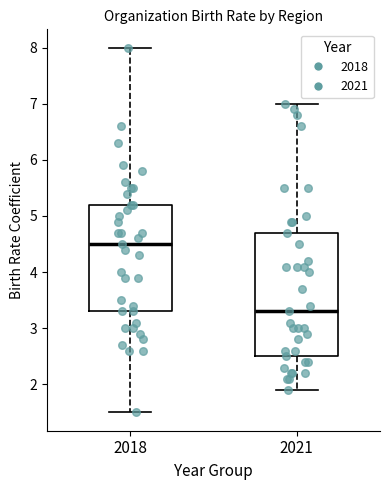

Reading left to right, transcribe this box plot: for each box, give where its median line is, the range the box spans, and where its two whiskers end, as read against the y-axis. The values are not printed on the chart, so give them approximately, as read against the axis.

2018: median 4.5, box 3.3 to 5.2, whiskers 1.5 to 8.0
2021: median 3.3, box 2.5 to 4.7, whiskers 1.9 to 7.0